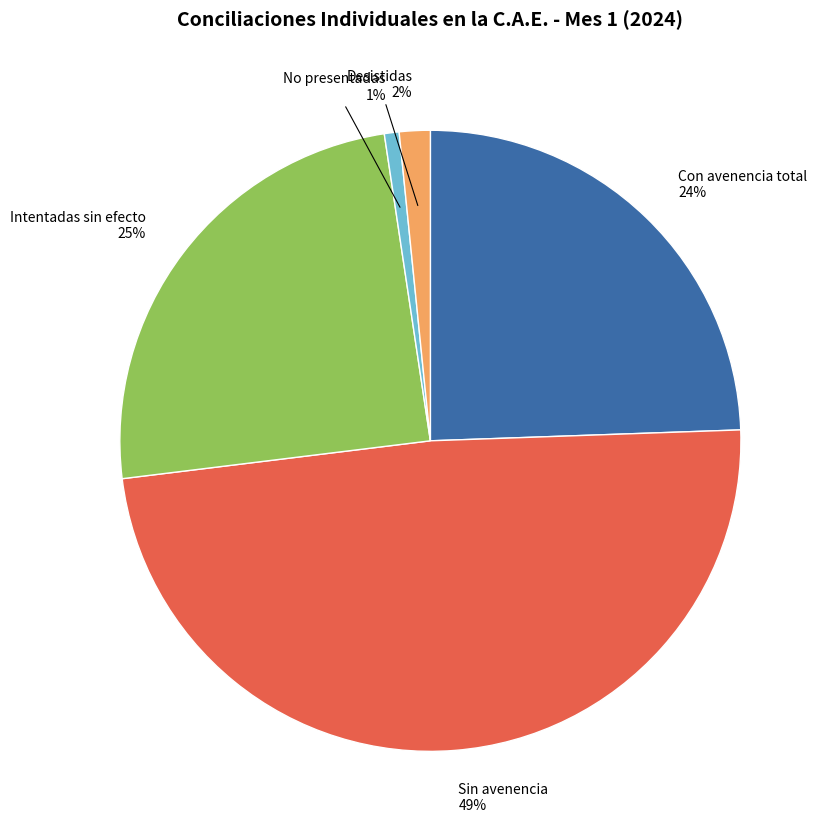

How many slices are in this pie chart?

5